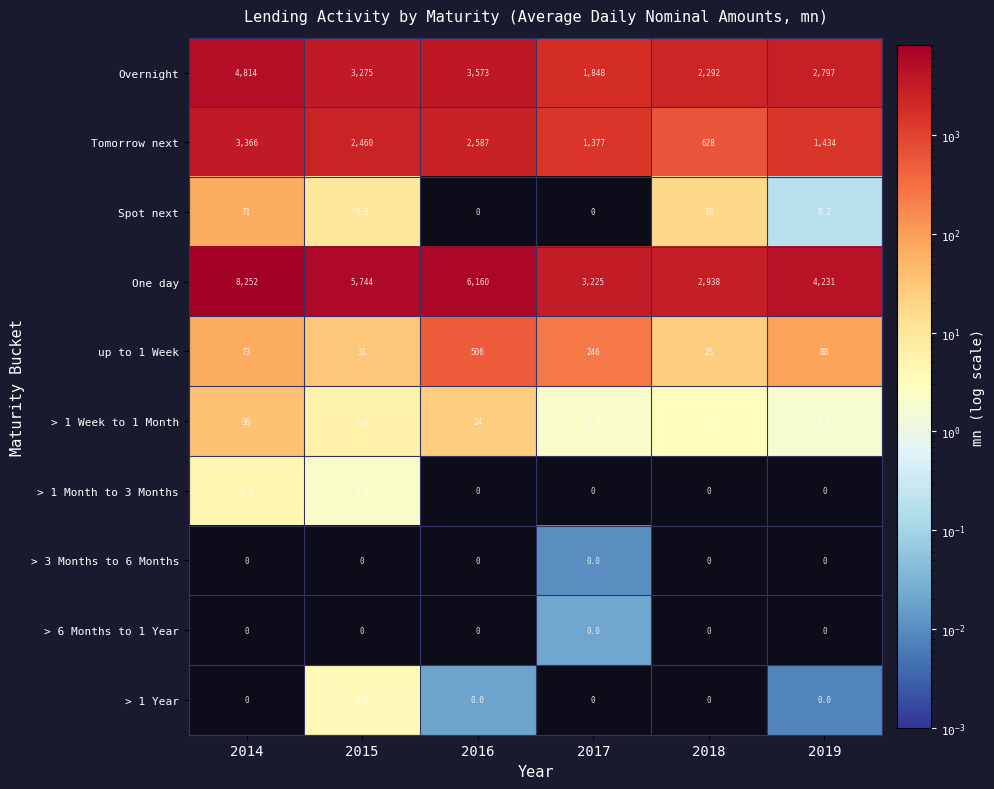

Where does the up to 1 Week series first go above 88?

2016